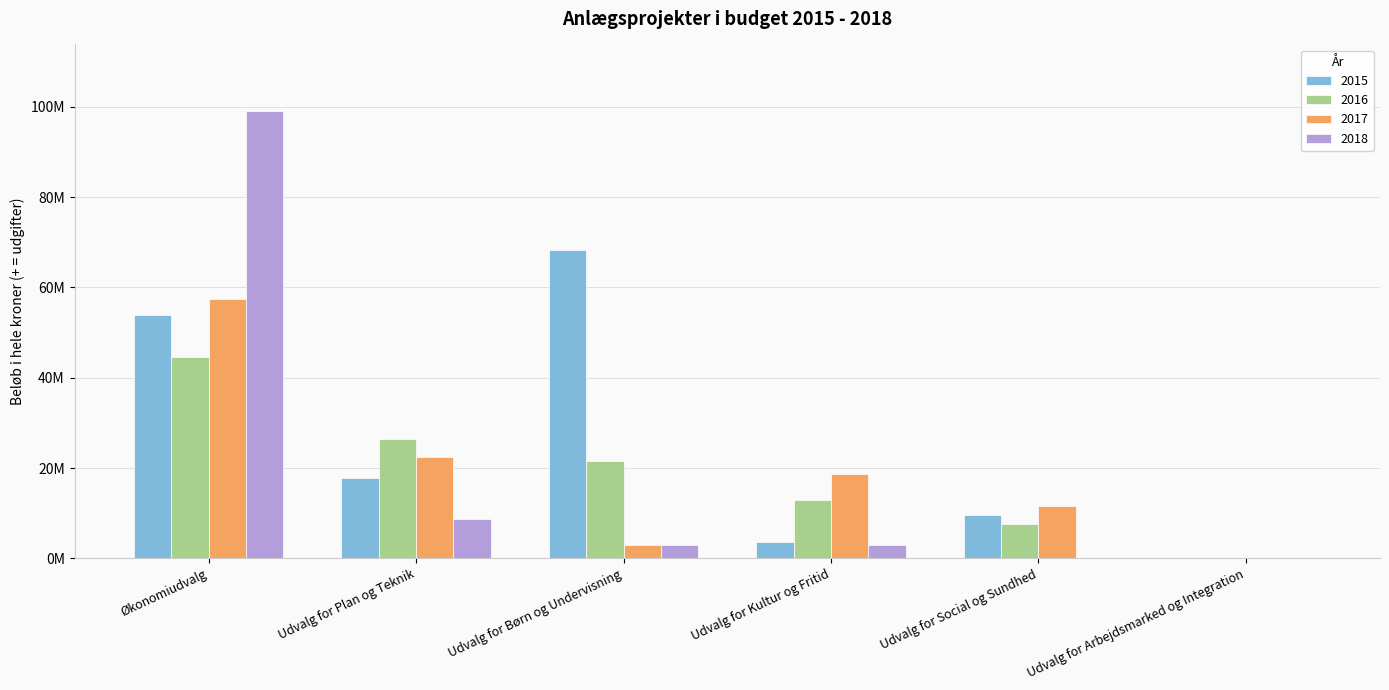

What is the difference between the maximum and minimum values in the 2018 series?

98970100